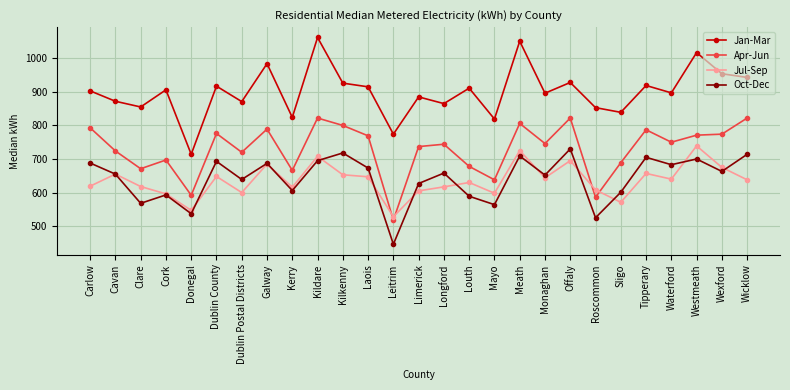

List the series in order of their peak value, highest first.

Jan-Mar, Apr-Jun, Jul-Sep, Oct-Dec